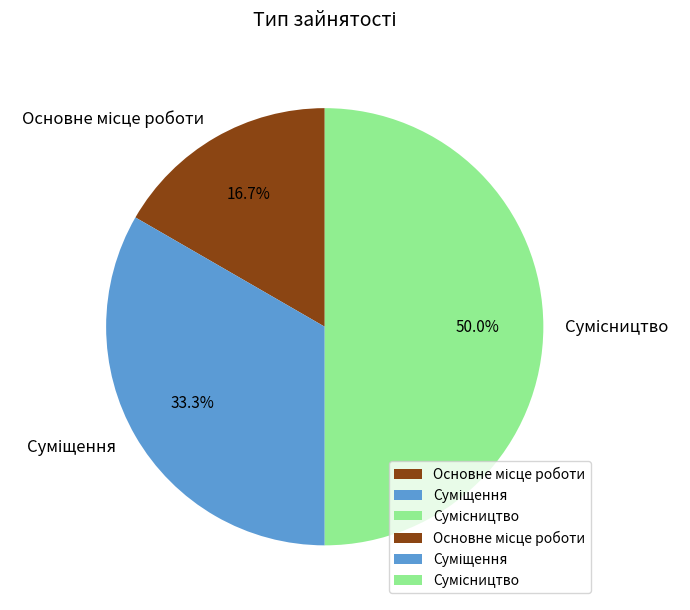

To the nearest percent, what portion does Сумісництво represent?

50%